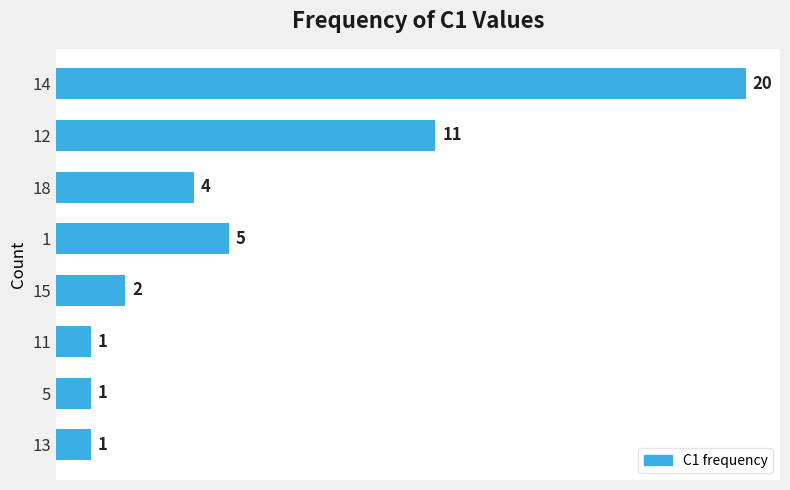

Read the value at 14.

20